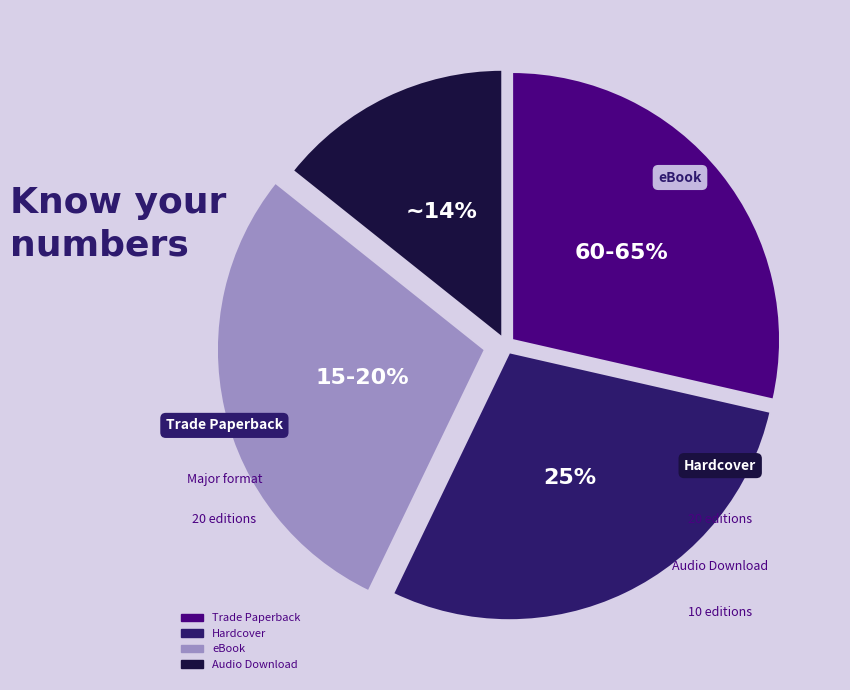

What percentage is NOT represented by Audio Download?

85.7%